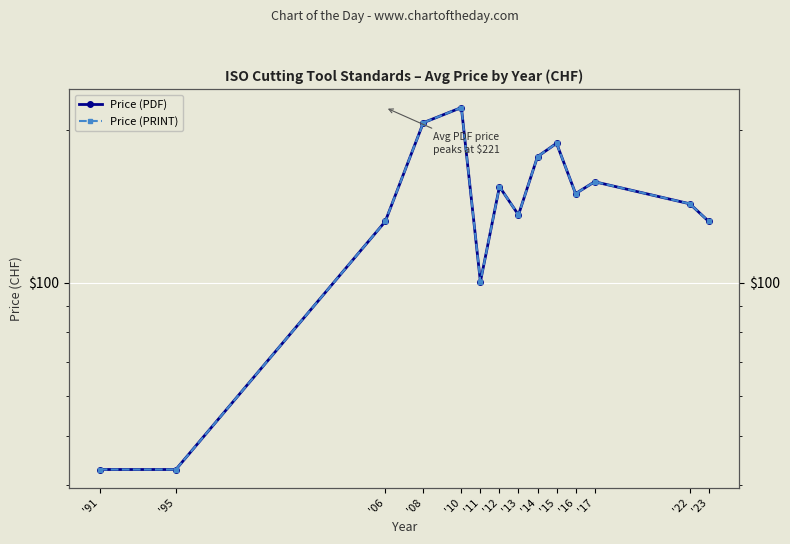

True or false: Price (PRINT) has more than 2 interior local peaks.

True